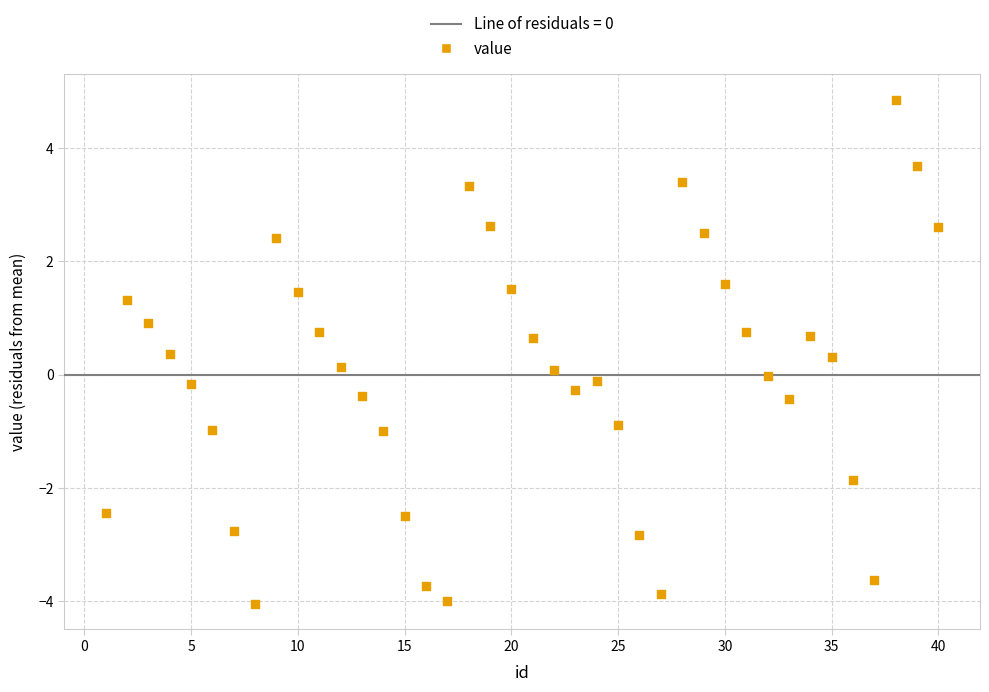

What is the range of X values (max minus min)?

39.0